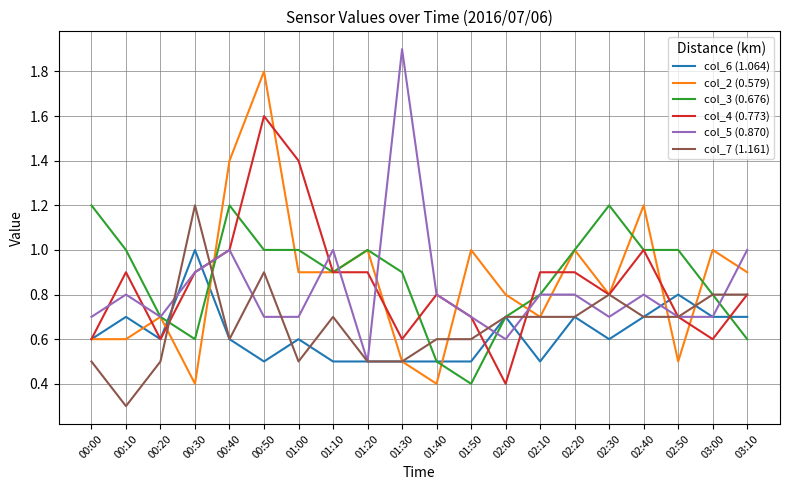

Is it true that col_7 (1.161) equals 1.8 at 00:30?

False